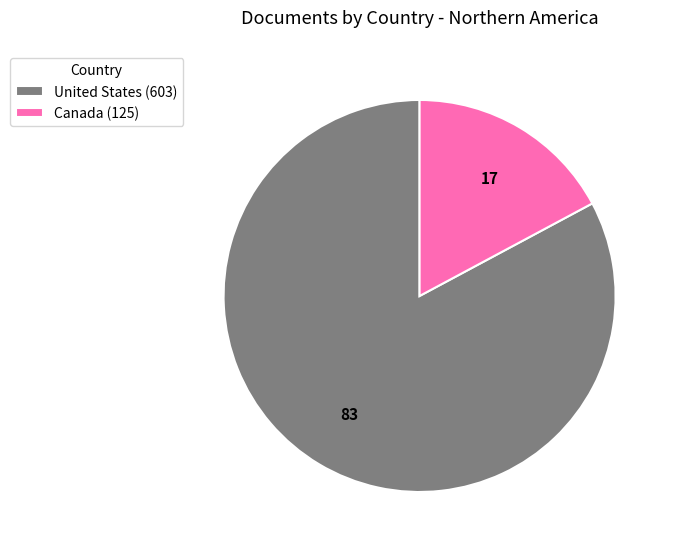

What is the smallest slice in the pie chart?

Canada